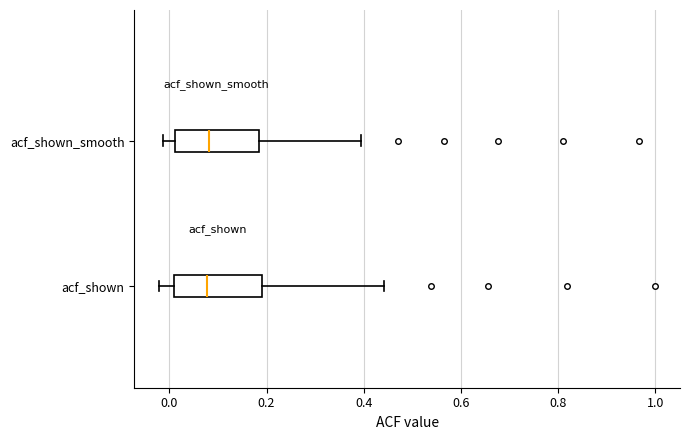

Reading bottom to top, read every box against the x-axis: the position of its median line, the range the box covers, and the ends of its whiskers. The values are not printed on the chart, so give them approximately, as read against the axis.

acf_shown: median 0.08, box 0.00 to 0.18, whiskers -0.02 to 0.44
acf_shown_smooth: median 0.08, box 0.02 to 0.18, whiskers -0.02 to 0.40